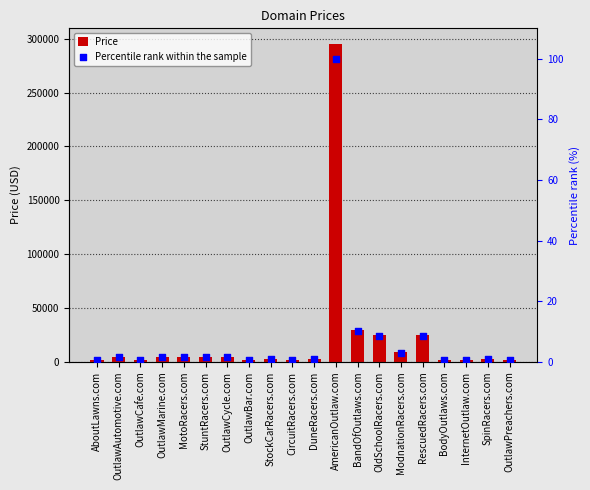

What are all the series names shown in the legend?

Price, Percentile rank within the sample